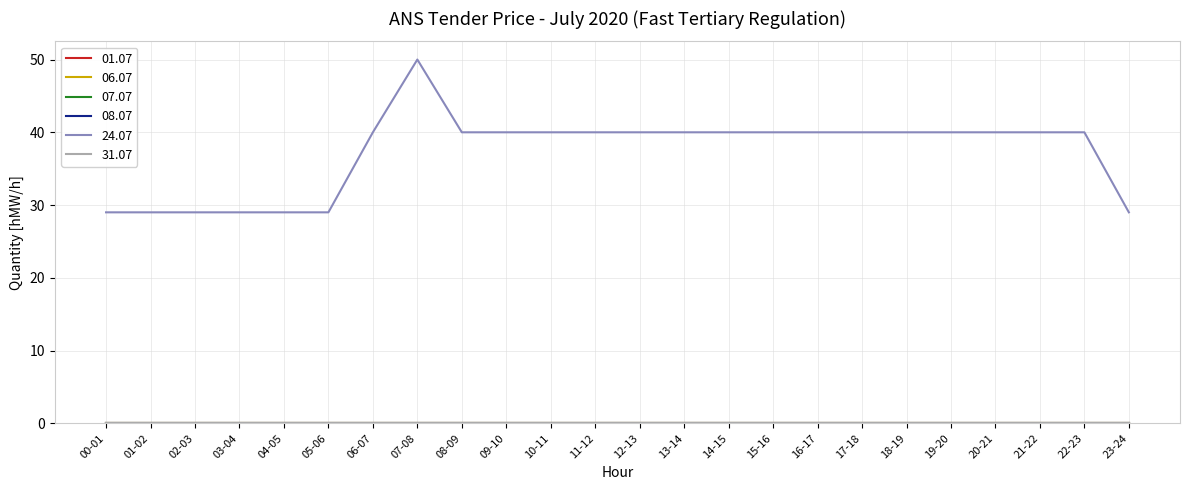

At how many categories does at least one series exceed 30?

17